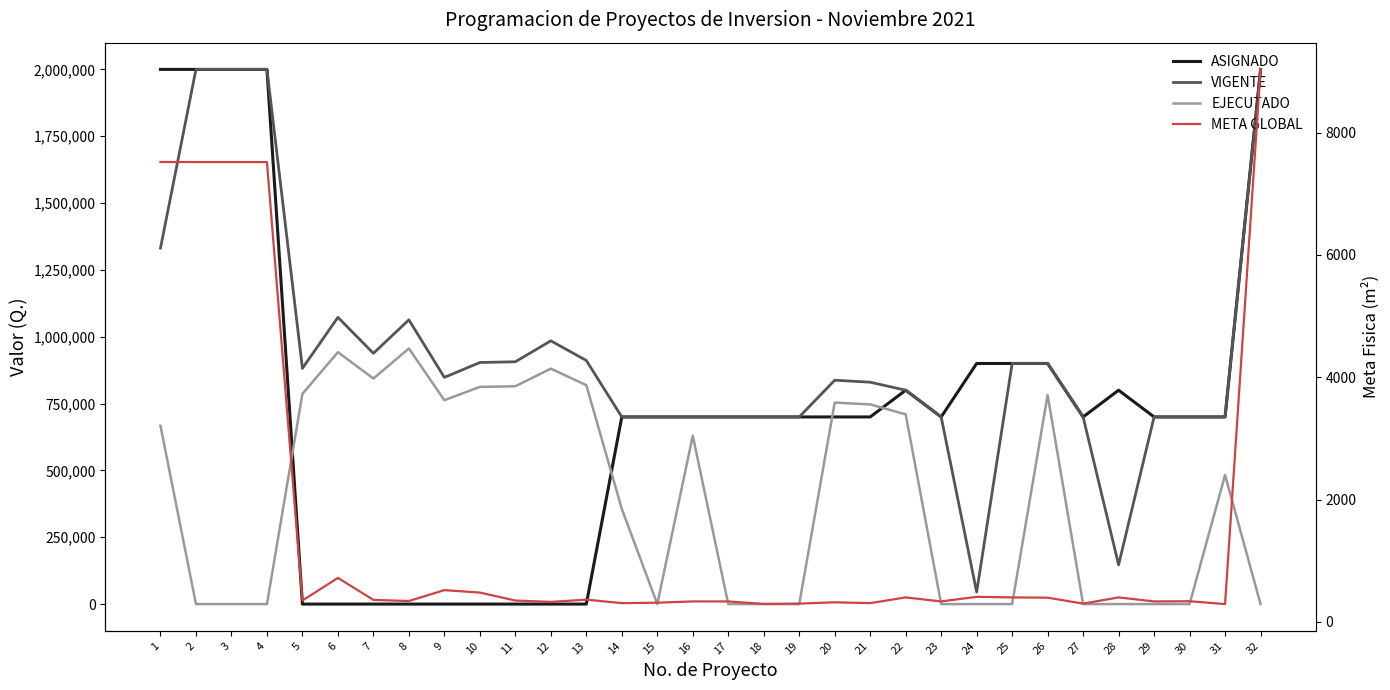

Is the value of VIGENTE at 5 greater than the value of META GLOBAL at 22?

Yes